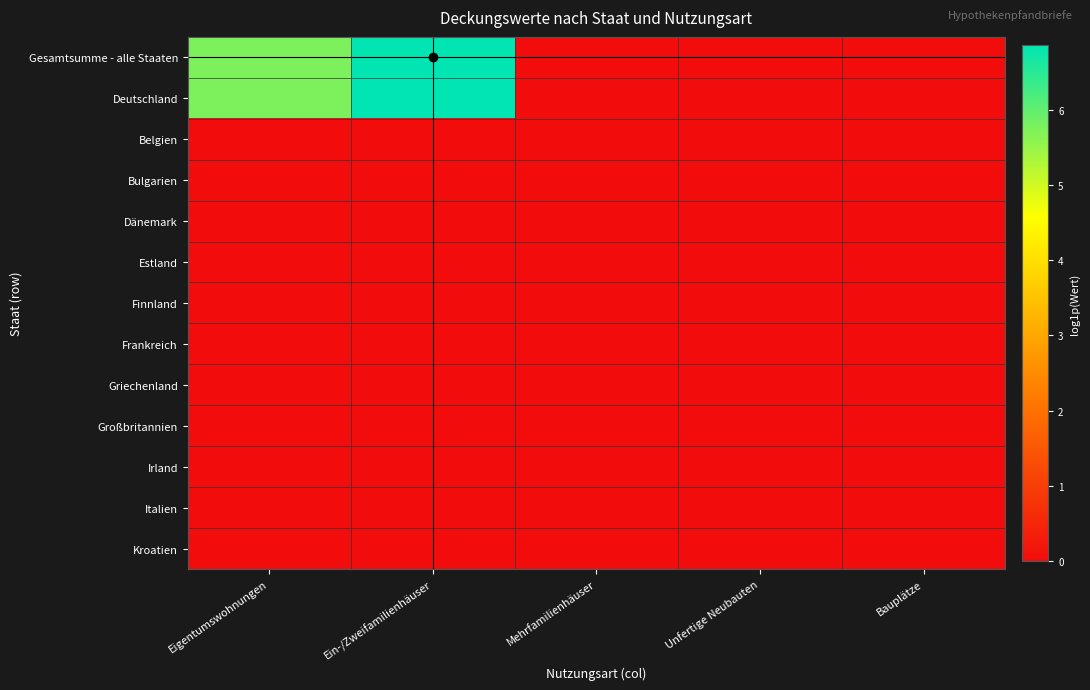

At which category is the sum across all series the highest?

Ein-/Zweifamilienhäuser